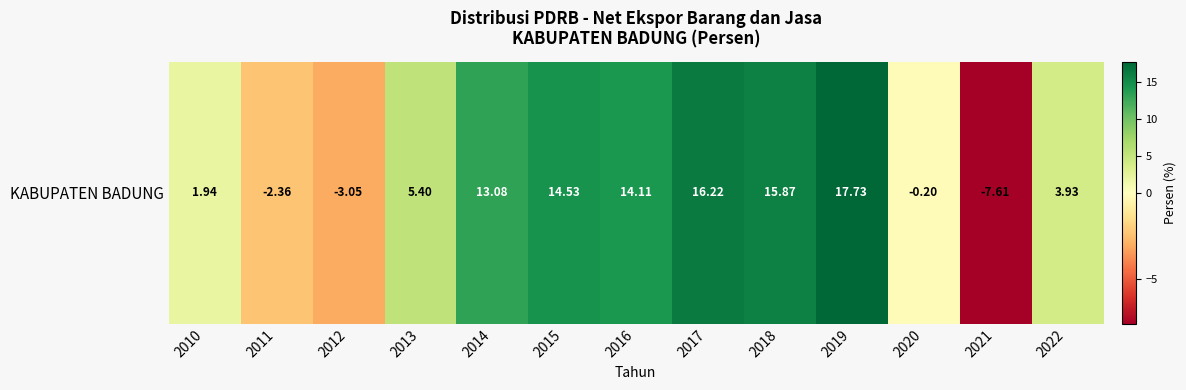

What is the change in value from 2010 to 2020?

-2.1